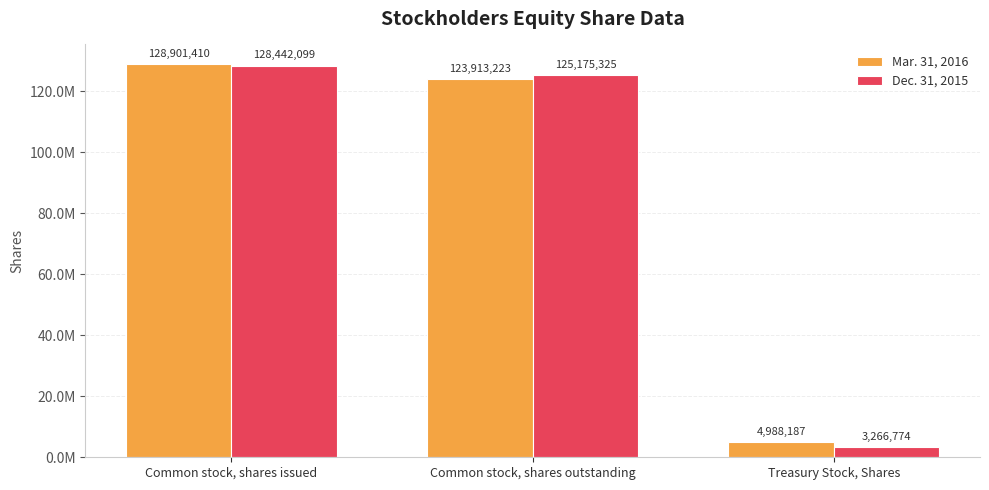

Does the chart contain stacked bars?

No